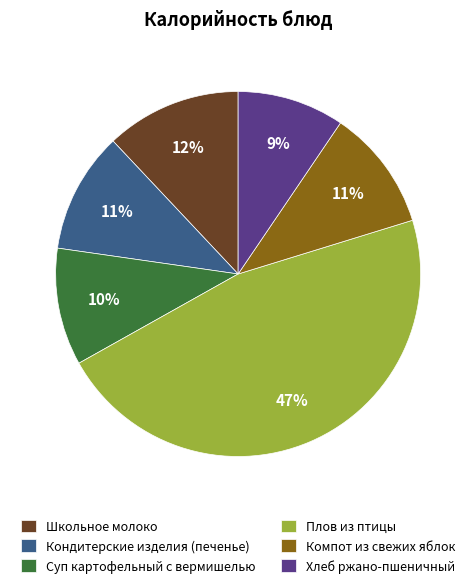

Which category has the biggest portion of the pie?

Плов из птицы